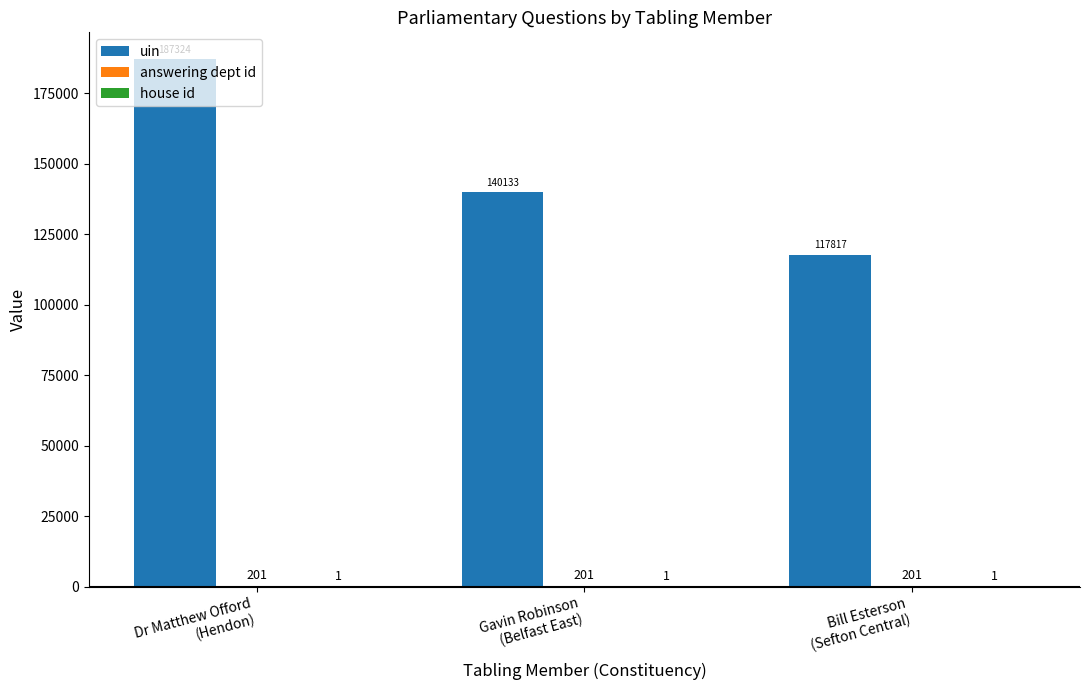

What is the sum of all uin values?

445274